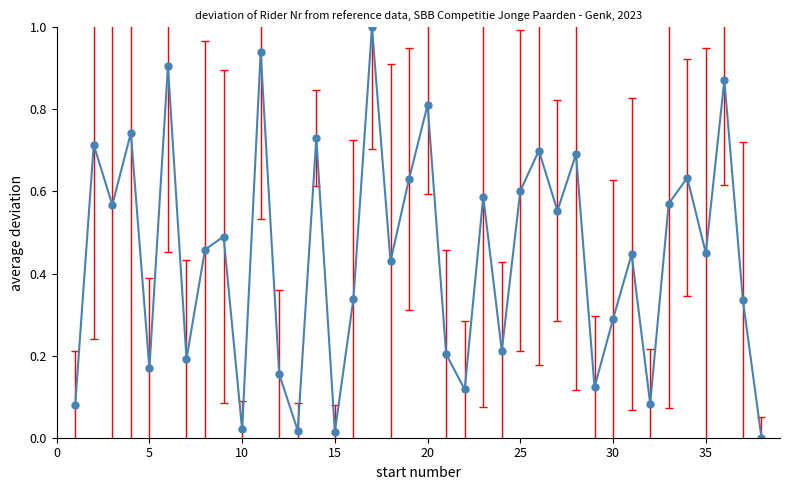

What is the greatest value displayed?

1.0